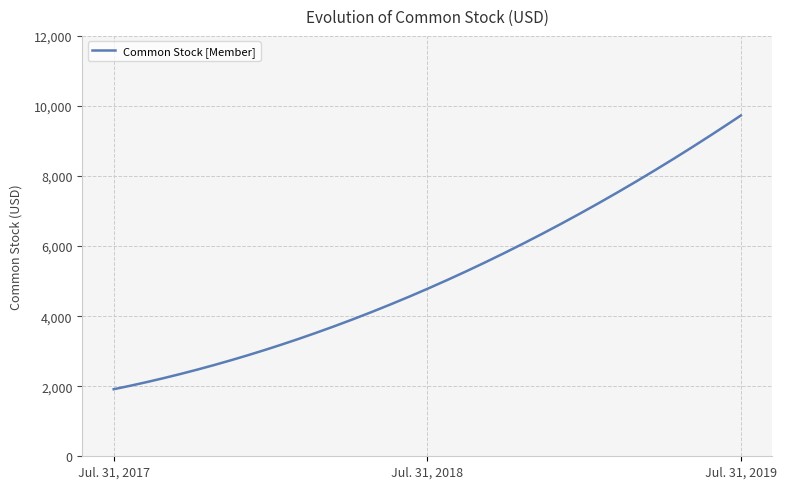

What is the minimum value shown in the chart?

1914.0